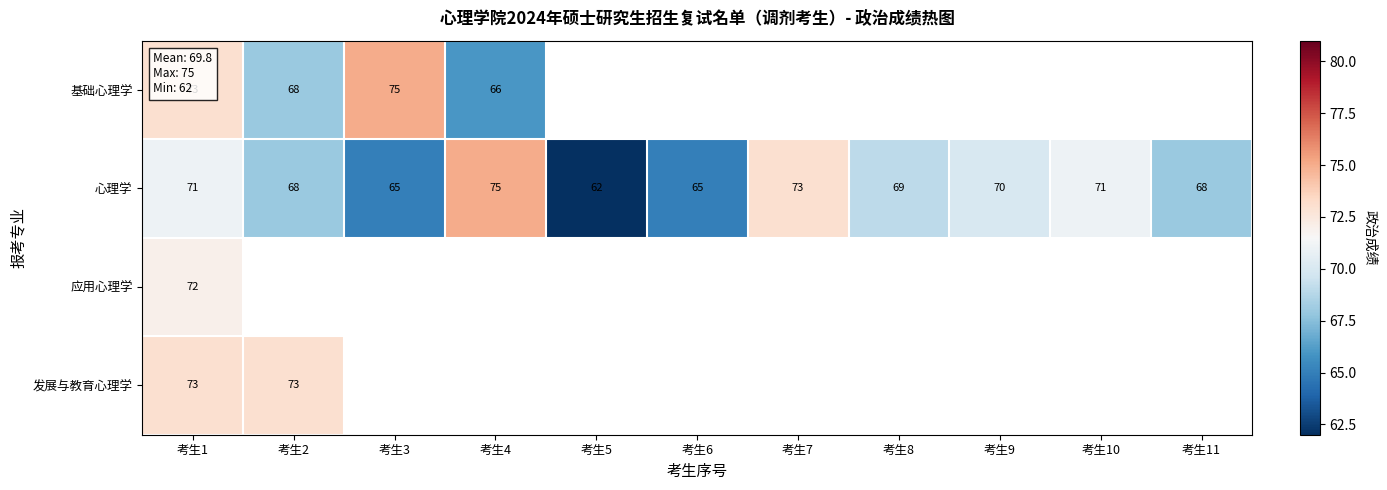

What is the difference between the maximum and second lowest values in the 心理学 series?

10